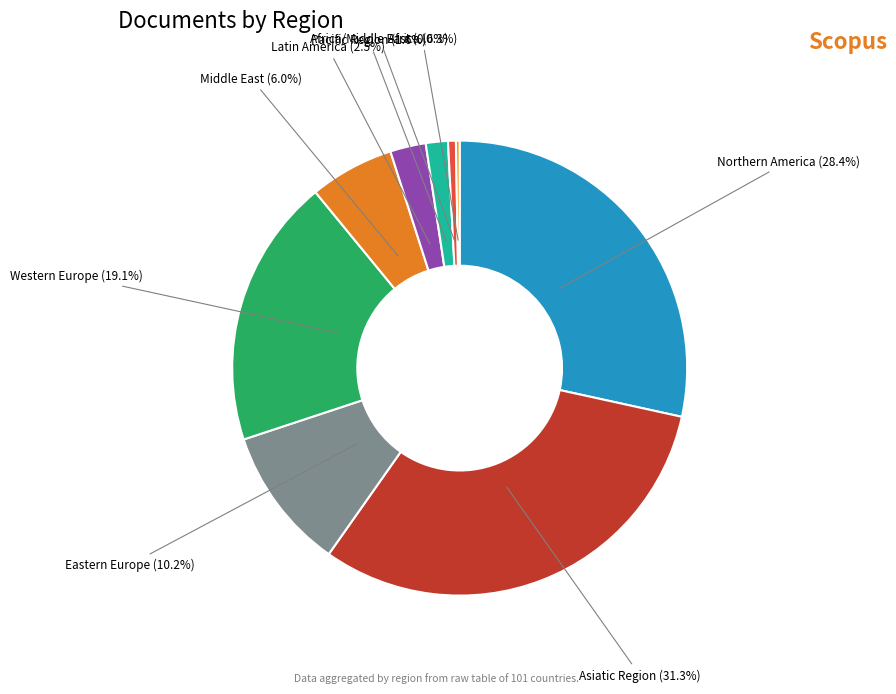

Is Northern America the majority of the pie?

No